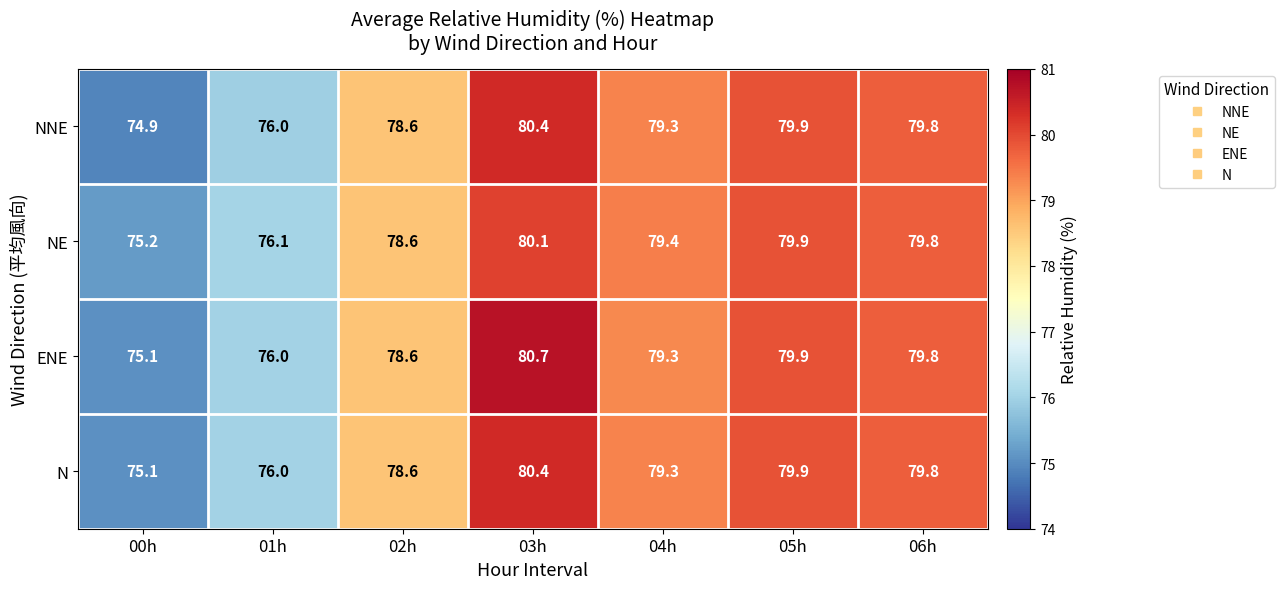

Where does the NE series first go above 79?

03h